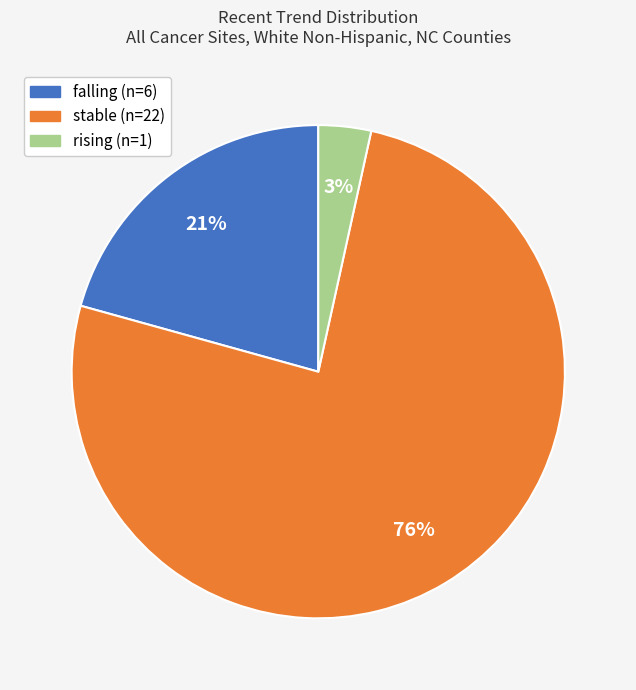

Between falling and rising, which is larger?

falling